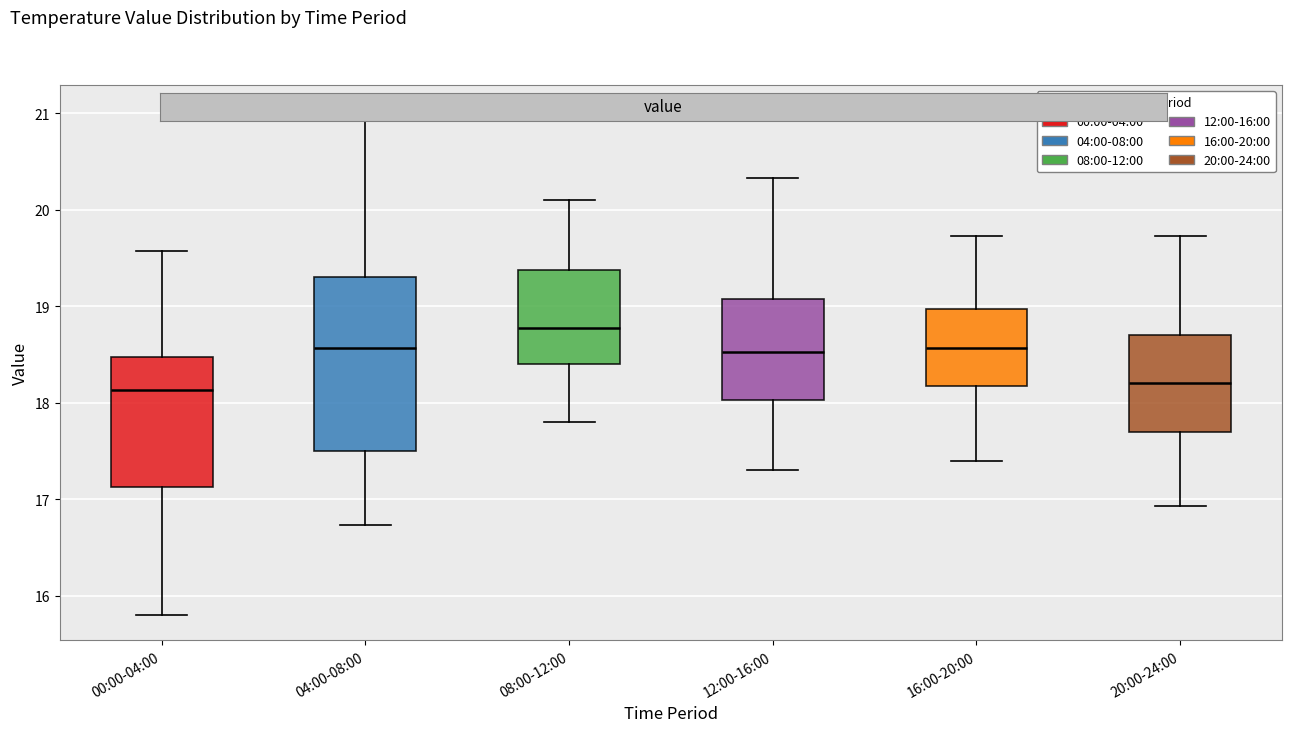

Reading left to right, transcribe this box plot: for each box, give where its median line is, the range the box spans, and where its two whiskers end, as read against the y-axis. The values are not printed on the chart, so give them approximately, as read against the axis.

00:00-04:00: median 18.1, box 17.1 to 18.5, whiskers 15.8 to 19.6
04:00-08:00: median 18.6, box 17.5 to 19.3, whiskers 16.7 to 21.0
08:00-12:00: median 18.8, box 18.4 to 19.4, whiskers 17.8 to 20.1
12:00-16:00: median 18.5, box 18.0 to 19.1, whiskers 17.3 to 20.3
16:00-20:00: median 18.6, box 18.2 to 19.0, whiskers 17.4 to 19.7
20:00-24:00: median 18.2, box 17.7 to 18.7, whiskers 16.9 to 19.7